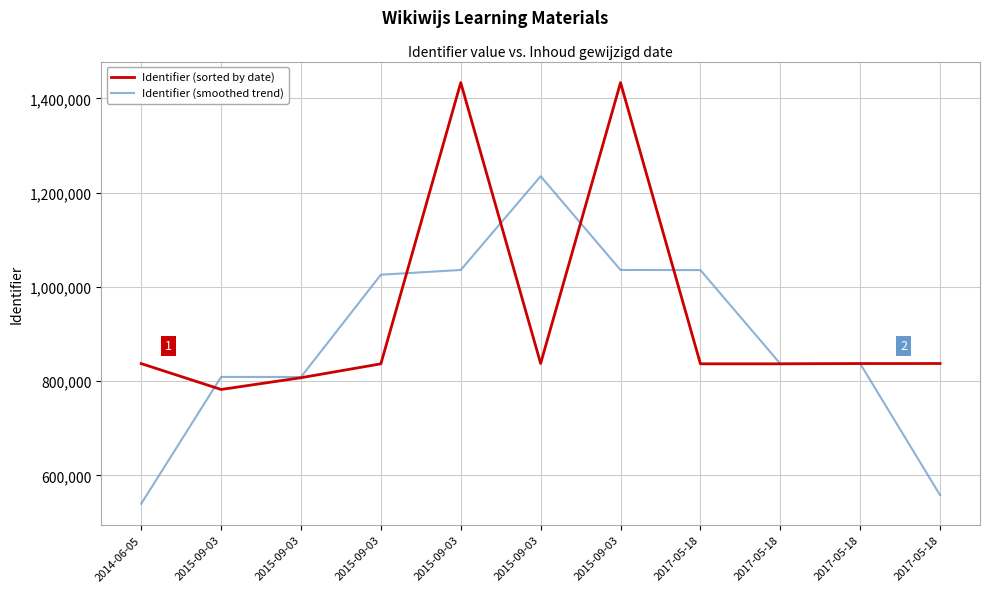

Between which two adjacent categories do Identifier (sorted by date) and Identifier (smoothed trend) first intersect?

2014-06-05 and 2015-09-03